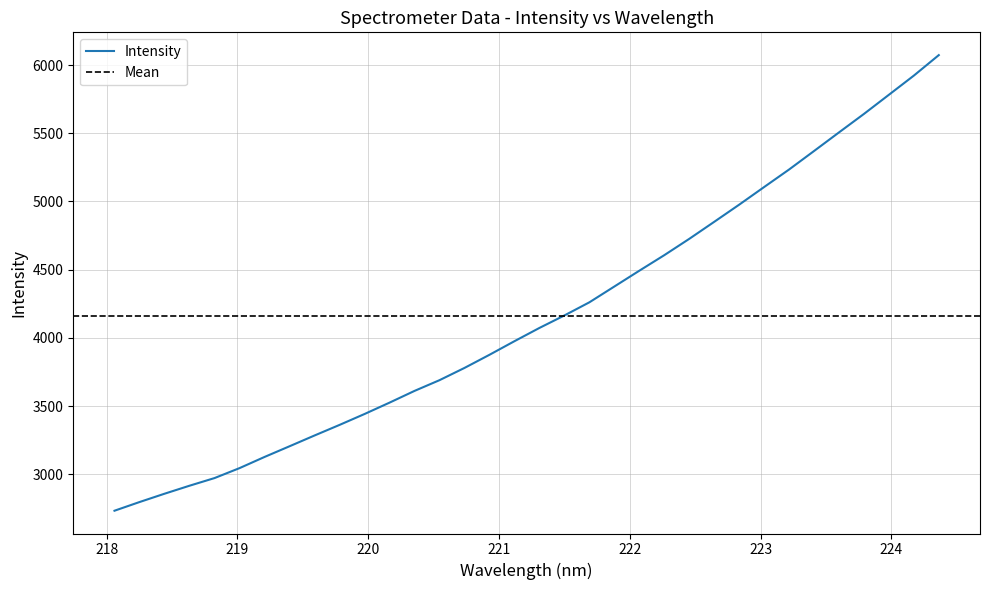

True or false: the data has more than 1 interior local peaks.

False